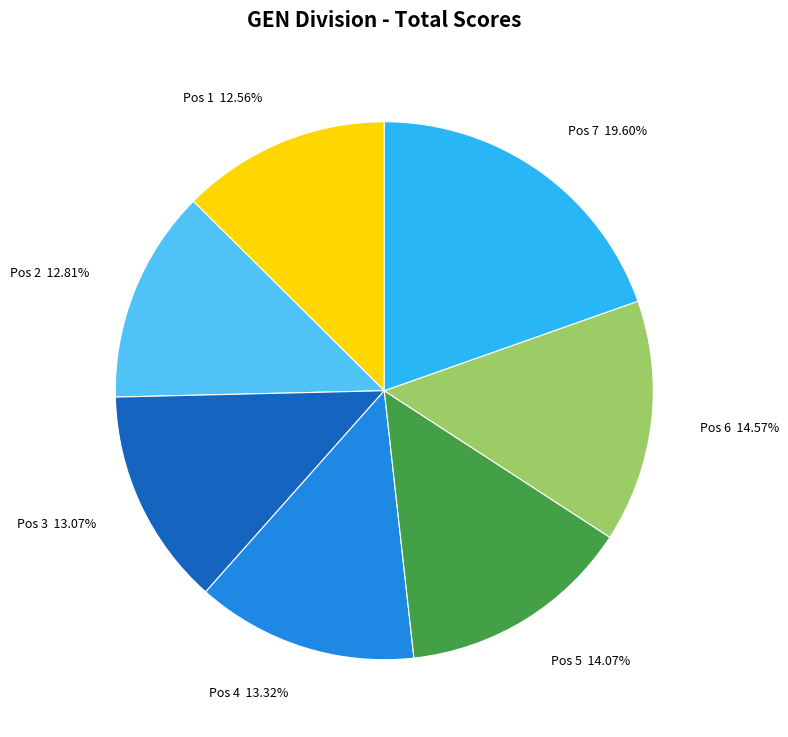

Is there any slice that represents more than half of the pie?

No